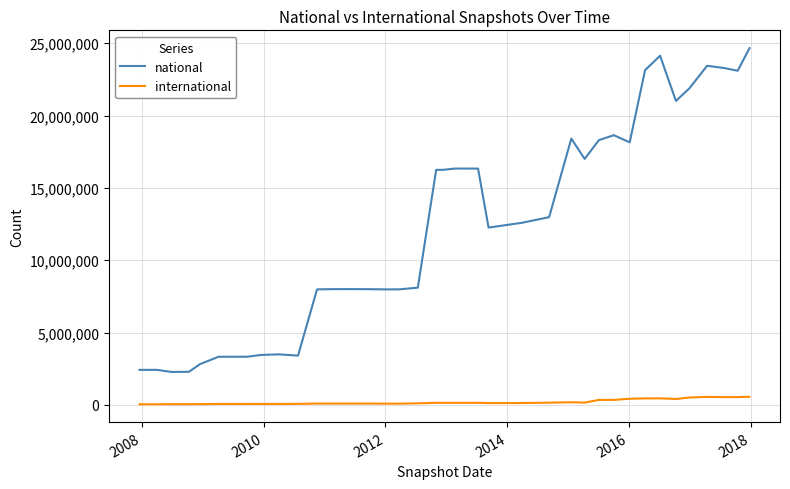

True or false: national and international cross at least once.

False